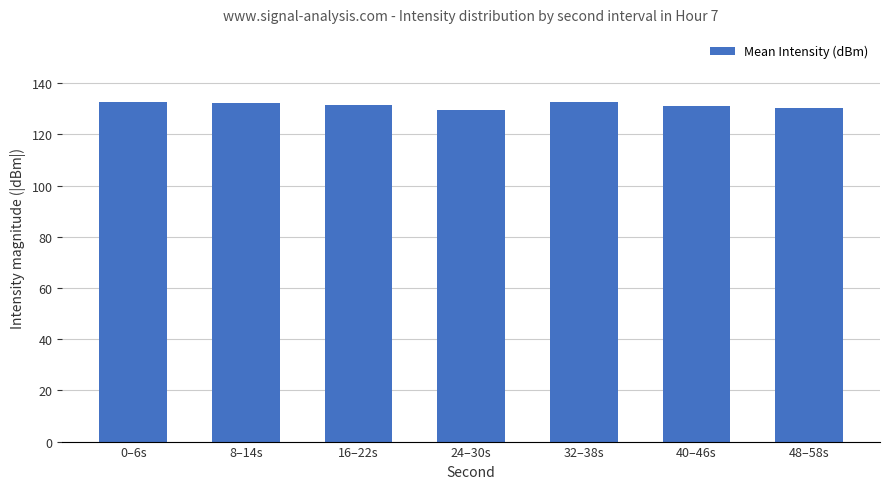

What is the change in value from 24–30s to 32–38s?

+2.8